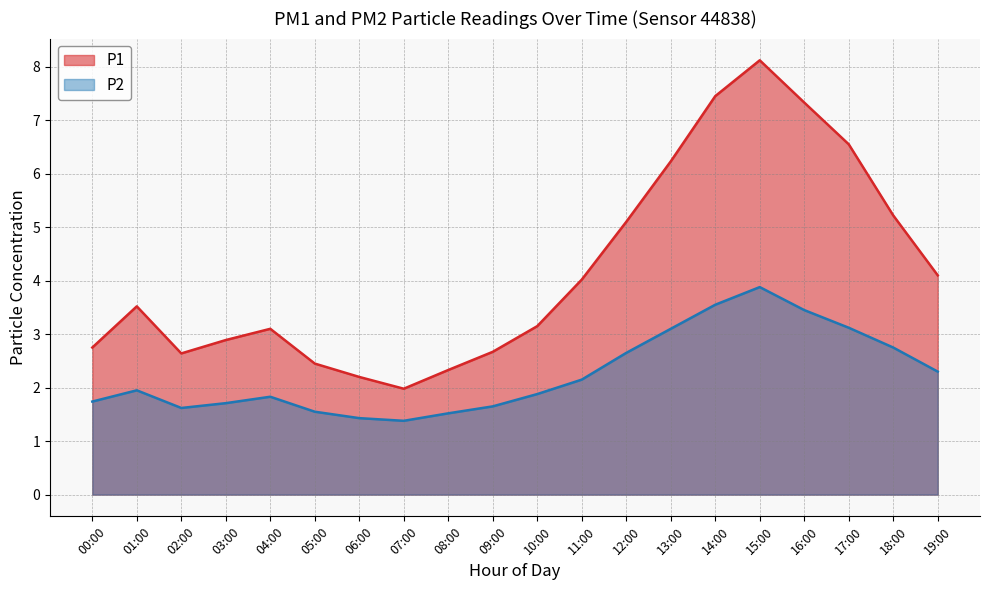

What is the spread (max minus min) of values at 15:00?

4.2